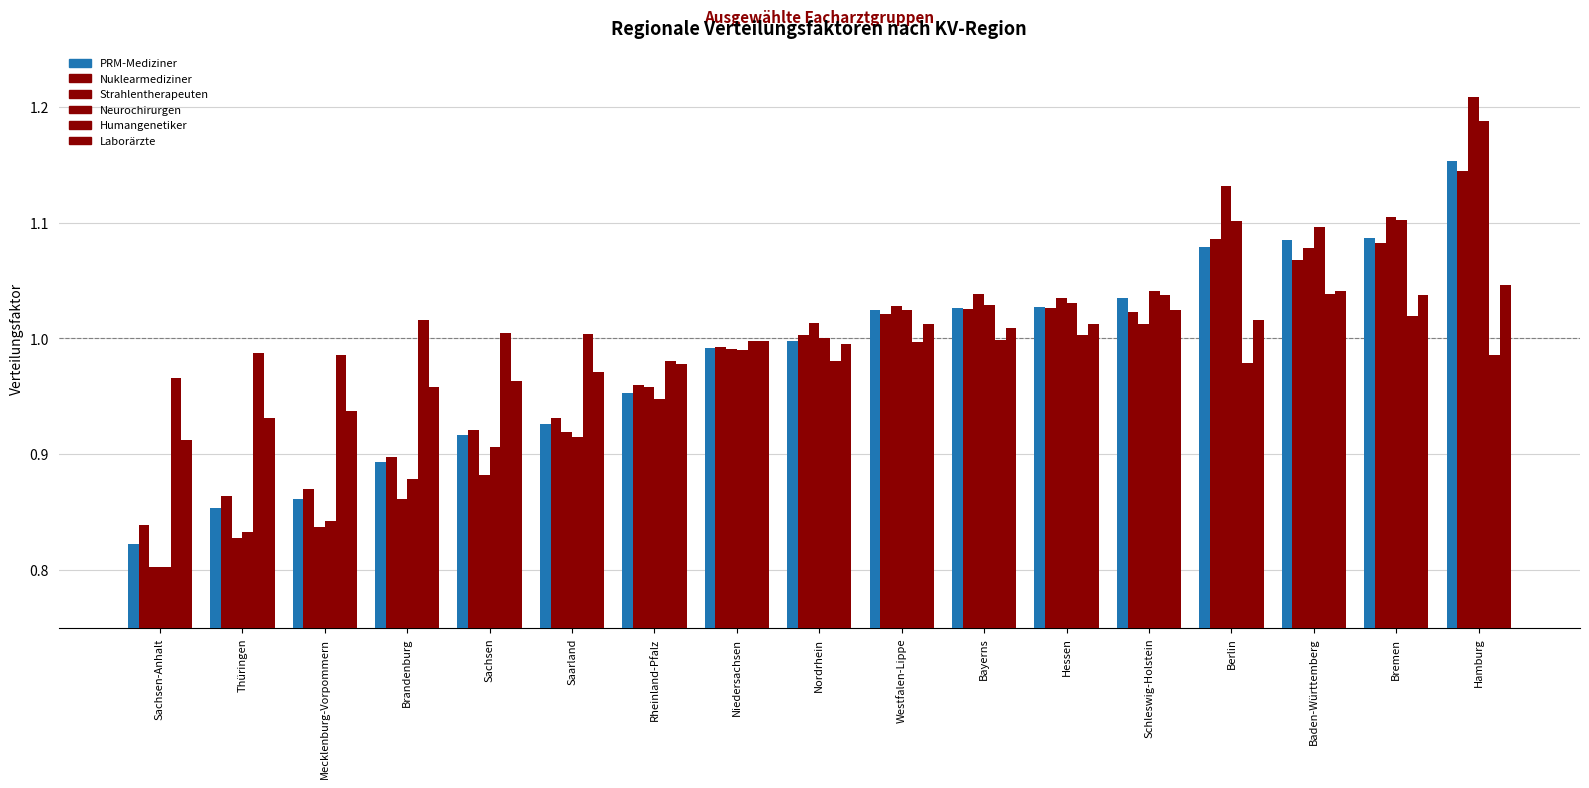

Which category has the highest value across all series?

Hamburg